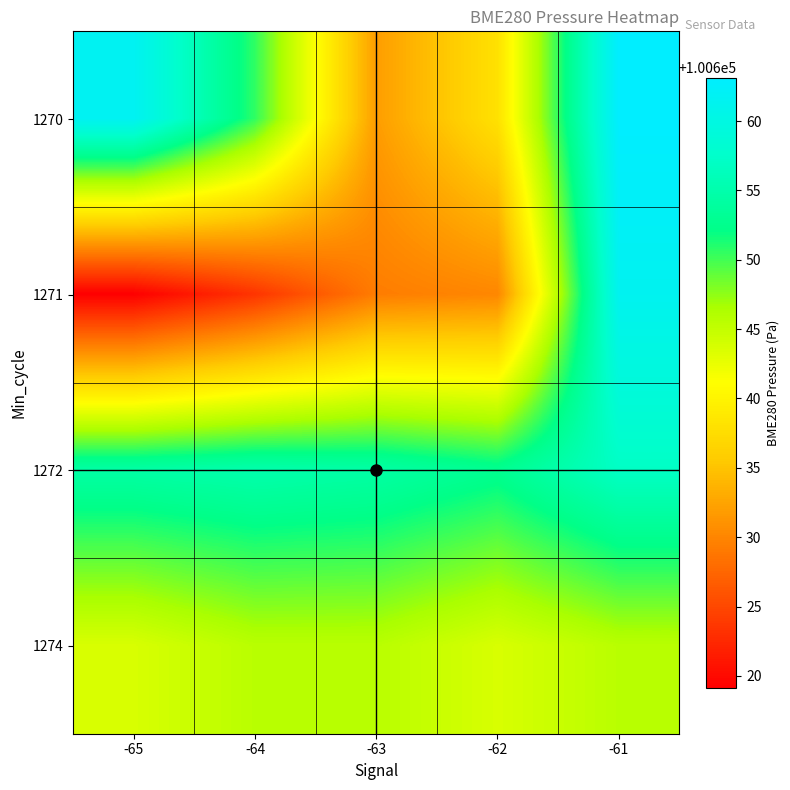

At how many categories does at least one series exceed 100622?

5